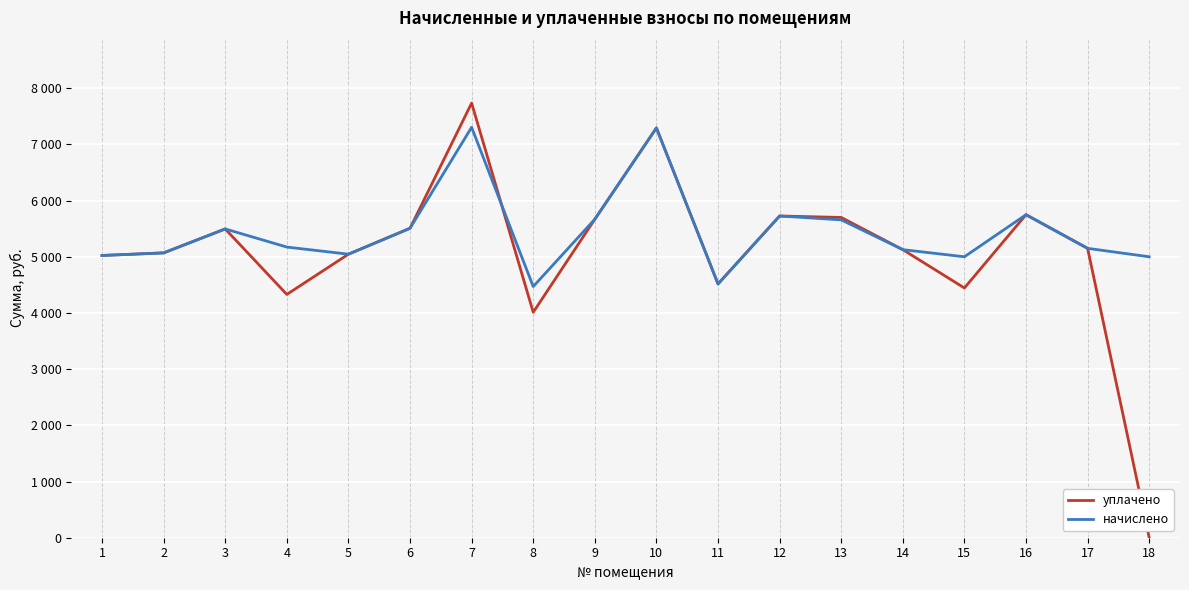

True or false: уплачено and начислено intersect in this chart.

True